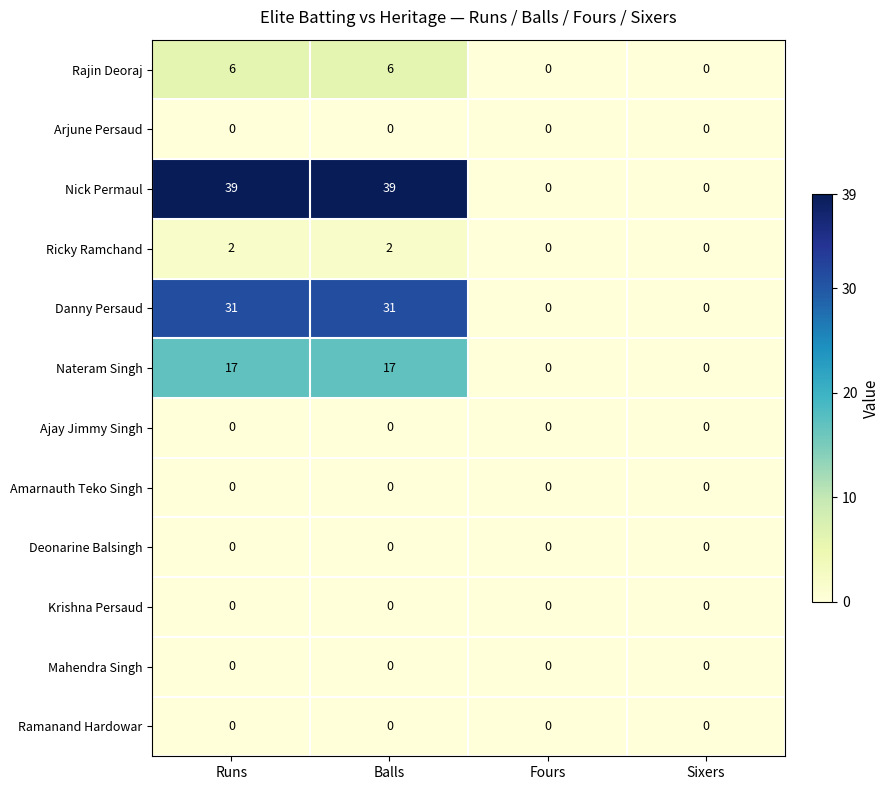

Is the value of Nateram Singh at Sixers greater than the value of Ricky Ramchand at Runs?

No